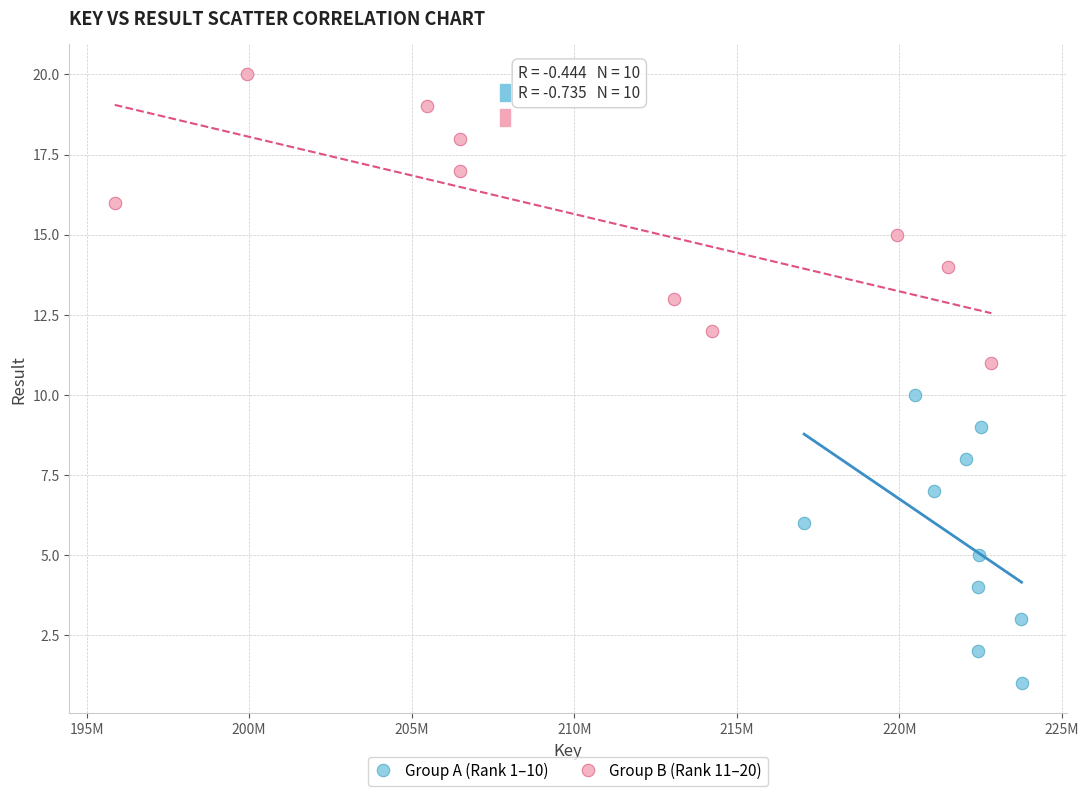

Which series contains the lowest Y value?

Group A (Rank 1–10)